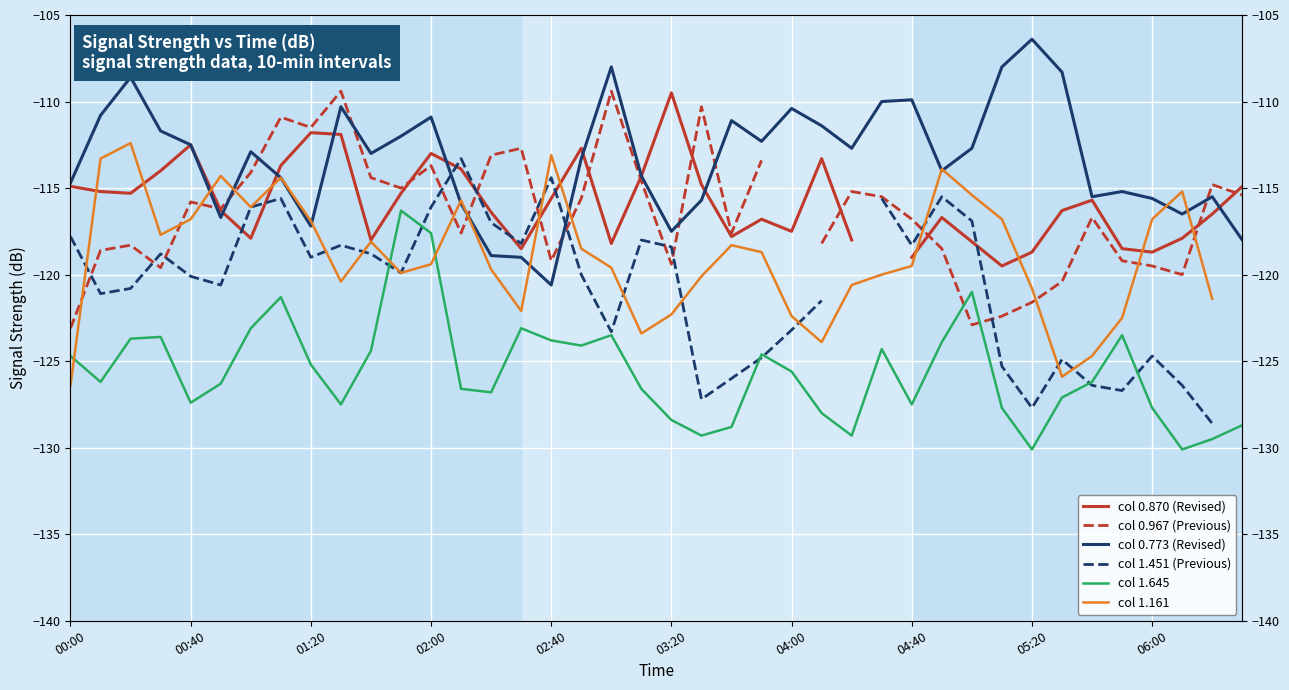

What is the spread (max minus min) of values at 29?

10.0